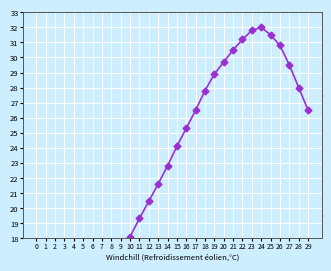

The value at 24 is 8.2. True or false?

False